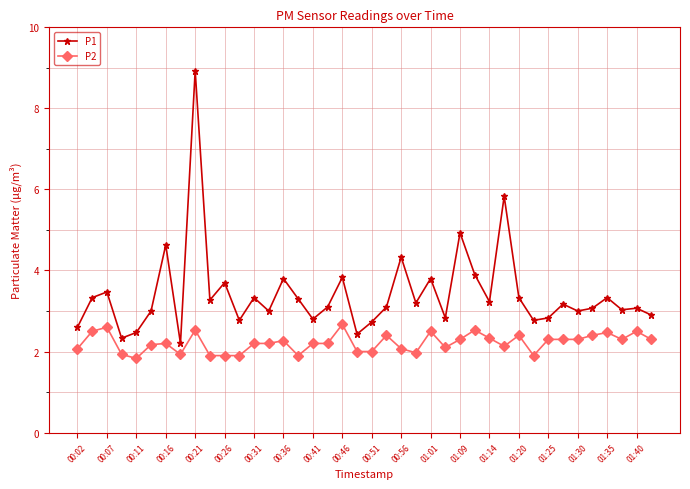

What is the value of the P1 point at the 21st from the left?

2.7